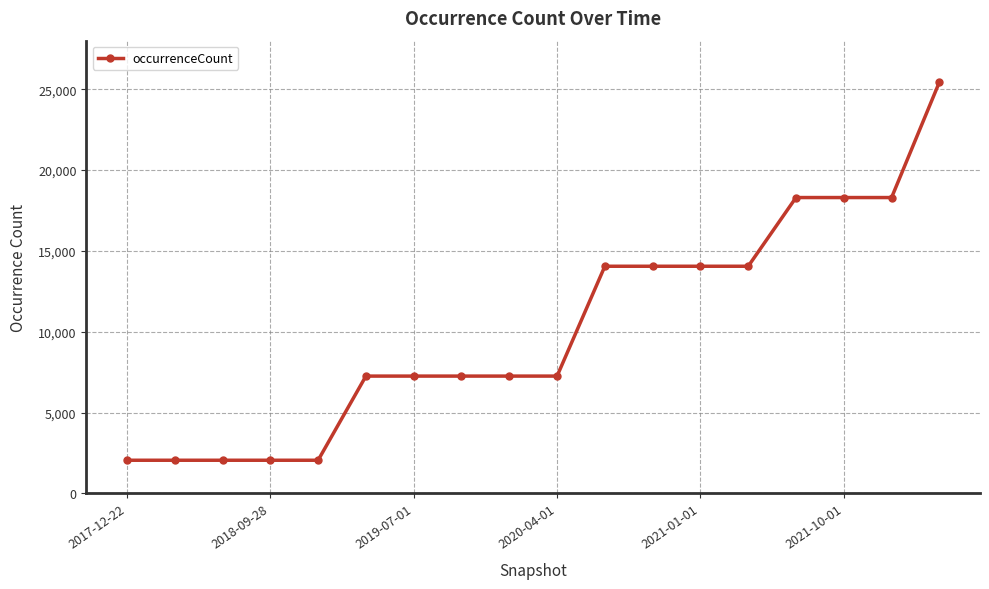

How many values are between 2049 and 14048?

14